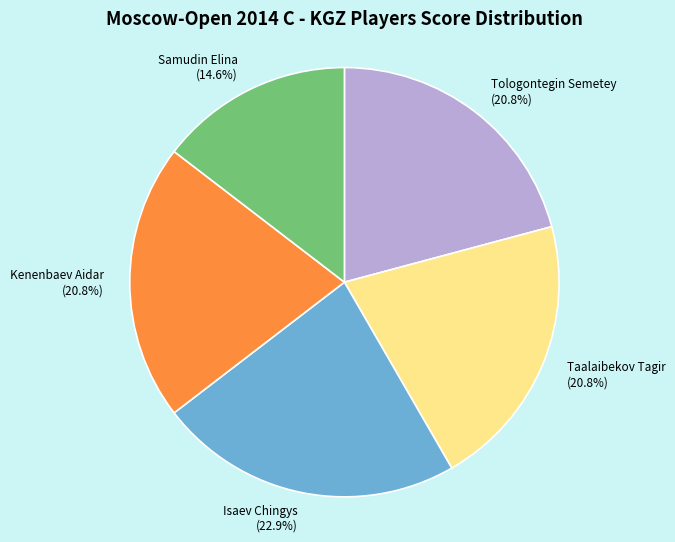

True or false: Samudin Elina accounts for 21% of the total.

False